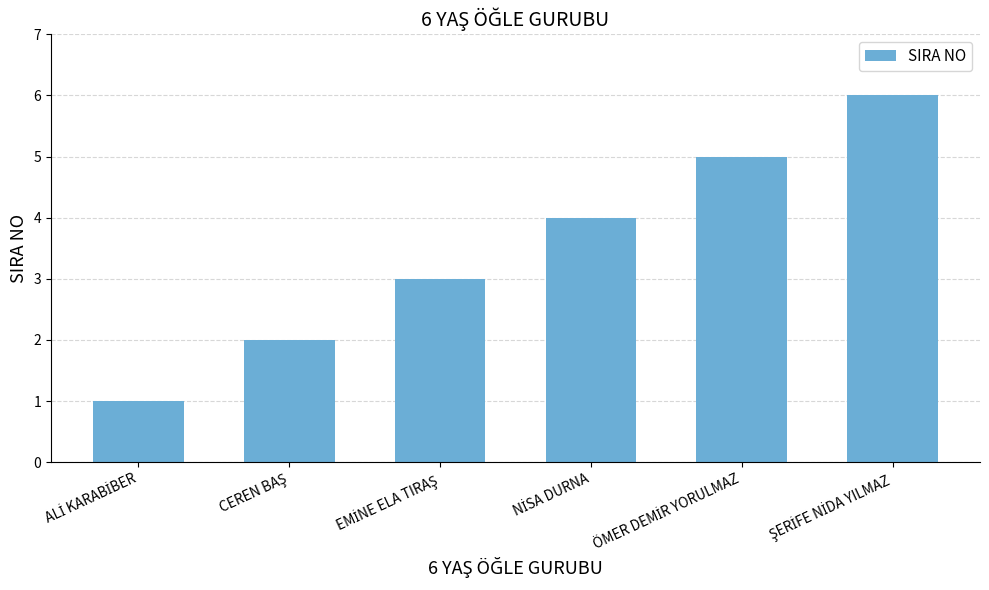

What is the difference between the maximum and minimum values?

5